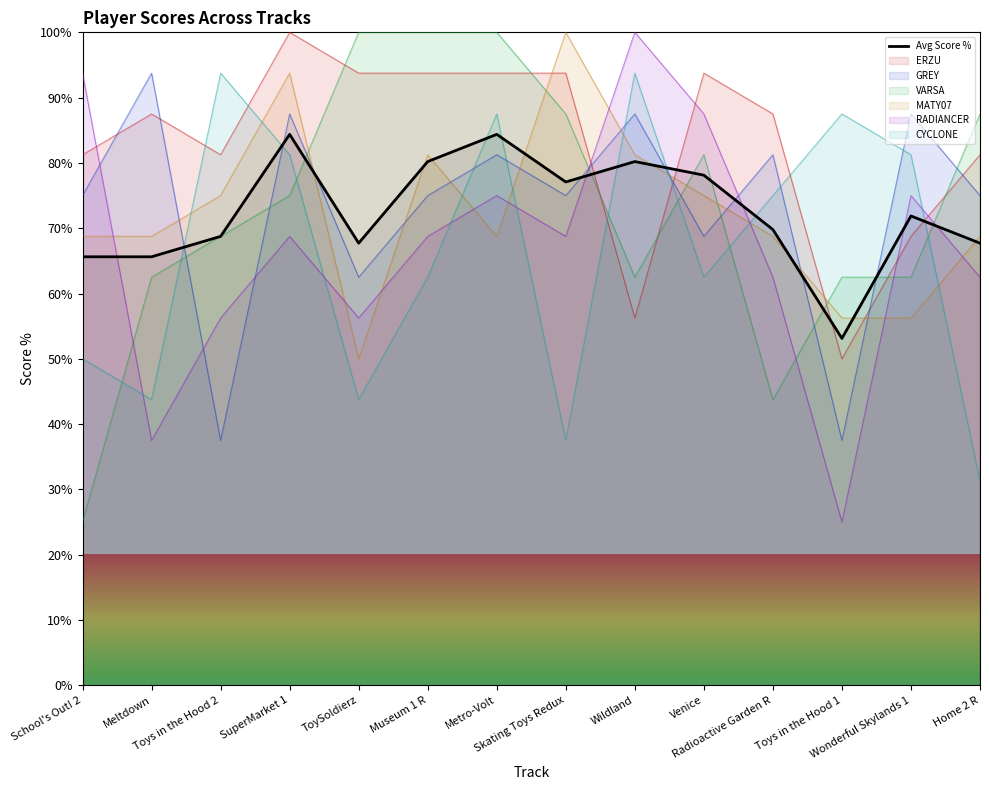

Reading right to left, transcribe all the data shown in this chart.

67.7	71.9	53.1	69.8	78.1	80.2	77.1	84.4	80.2	67.7	84.4	68.8	65.6	65.6